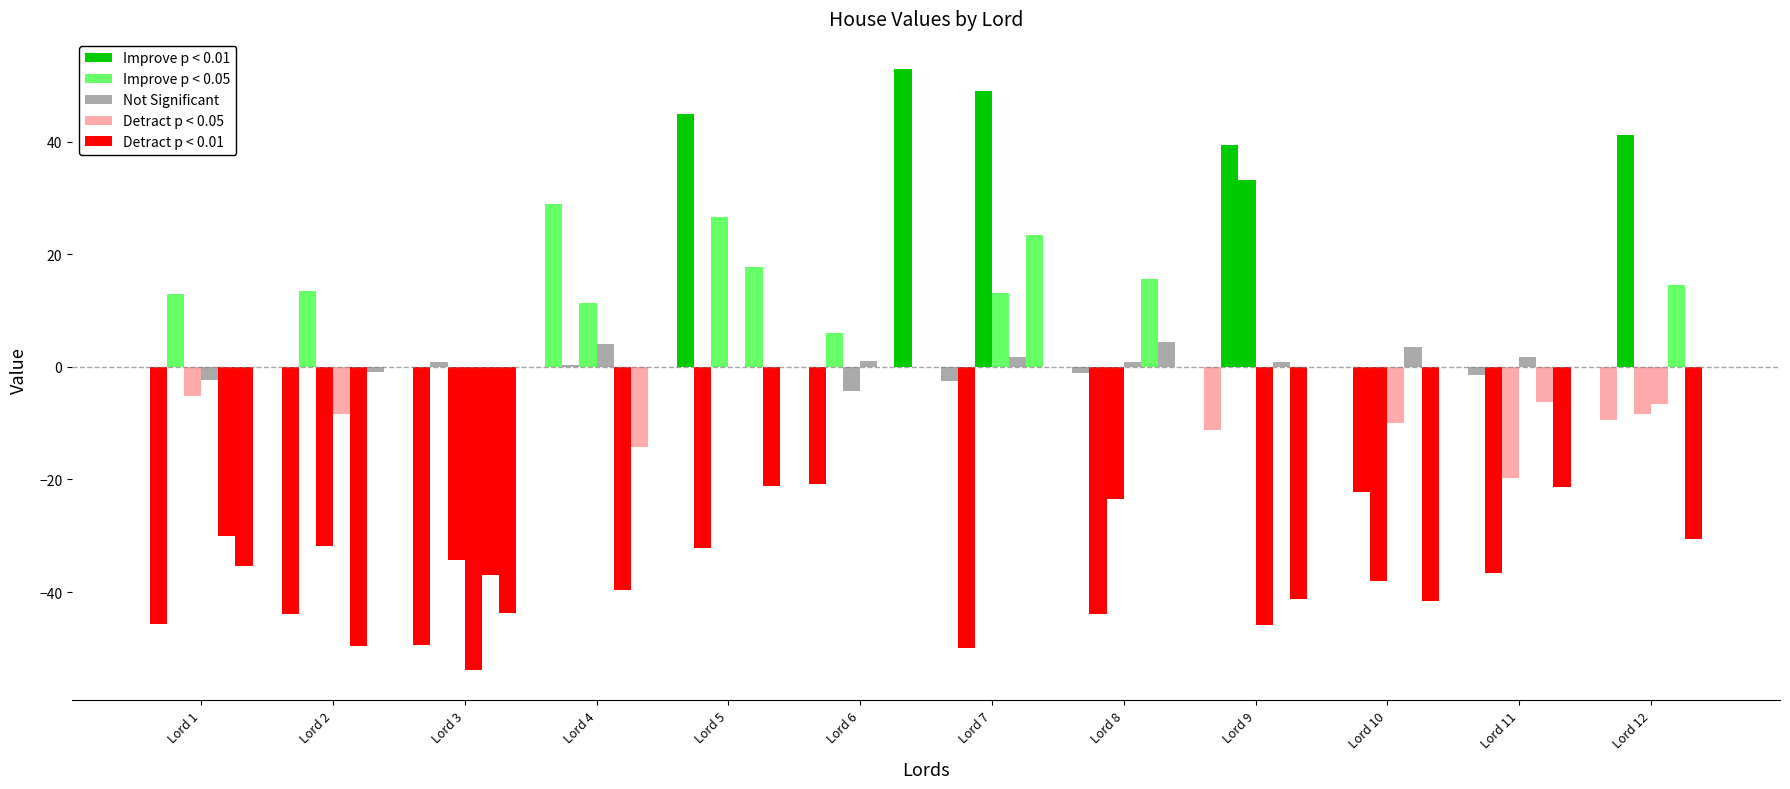

Reading left to right, list all the values displayed in this chart.

House-1: Lord 1=-45.6	Lord 2=-43.9	Lord 3=-49.4	Lord 4=28.9	Lord 5=45.0	Lord 6=-20.8	Lord 7=-2.5	Lord 8=-1.1	Lord 9=-11.3	Lord 10=-0.0	Lord 11=-1.4	Lord 12=-9.5
House-2: Lord 1=12.9	Lord 2=13.5	Lord 3=0.8	Lord 4=0.4	Lord 5=-32.2	Lord 6=6.1	Lord 7=-49.9	Lord 8=-43.8	Lord 9=39.4	Lord 10=-22.2	Lord 11=-36.7	Lord 12=41.1
House-3: Lord 1=-5.1	Lord 2=-31.8	Lord 3=-34.3	Lord 4=11.4	Lord 5=26.7	Lord 6=-4.4	Lord 7=49.0	Lord 8=-23.4	Lord 9=33.1	Lord 10=-37.9	Lord 11=-19.7	Lord 12=-8.3
House-4: Lord 1=-2.3	Lord 2=-8.3	Lord 3=-53.8	Lord 4=4.0	Lord 5=0.0	Lord 6=1.0	Lord 7=13.2	Lord 8=0.9	Lord 9=-45.9	Lord 10=-10.0	Lord 11=1.7	Lord 12=-6.5
House-5: Lord 1=-30.0	Lord 2=-49.7	Lord 3=-36.9	Lord 4=-39.6	Lord 5=17.7	Lord 6=0.0	Lord 7=1.8	Lord 8=15.5	Lord 9=0.8	Lord 10=3.5	Lord 11=-6.2	Lord 12=14.6
House-6: Lord 1=-35.4	Lord 2=-0.9	Lord 3=-43.6	Lord 4=-14.2	Lord 5=-21.1	Lord 6=52.9	Lord 7=23.3	Lord 8=4.5	Lord 9=-41.2	Lord 10=-41.5	Lord 11=-21.3	Lord 12=-30.5